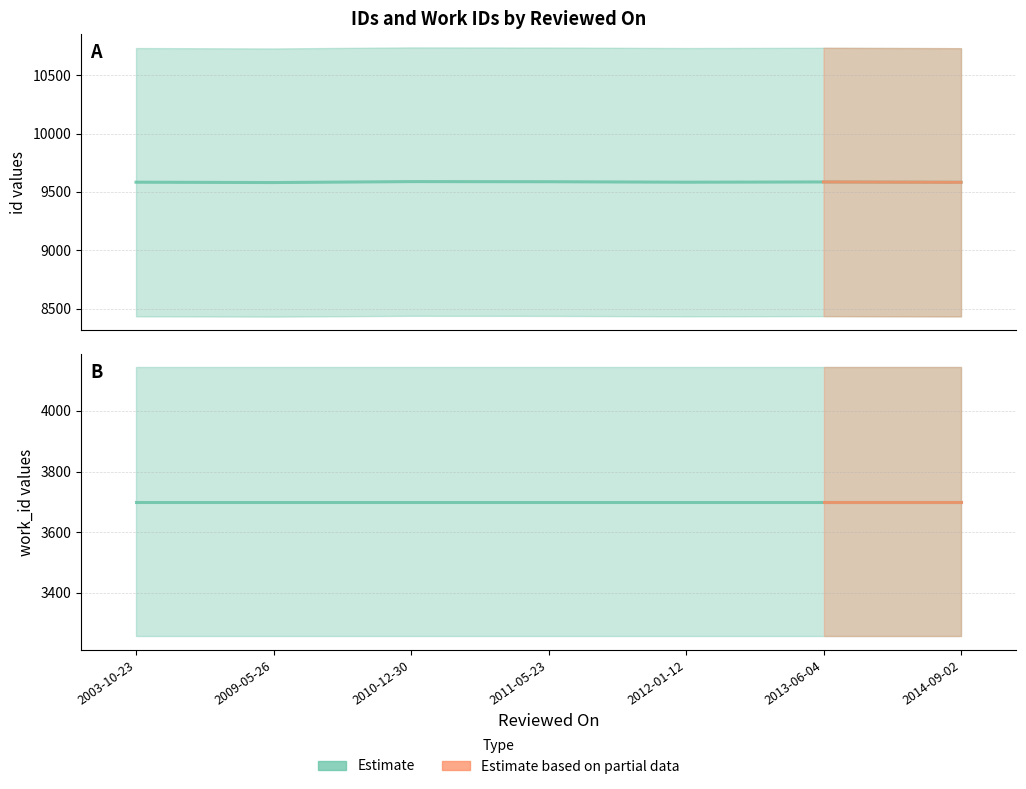

Reading right to left, what are all the values shown in this chart?

9582	9585	9583	9587	9588	9580	9583